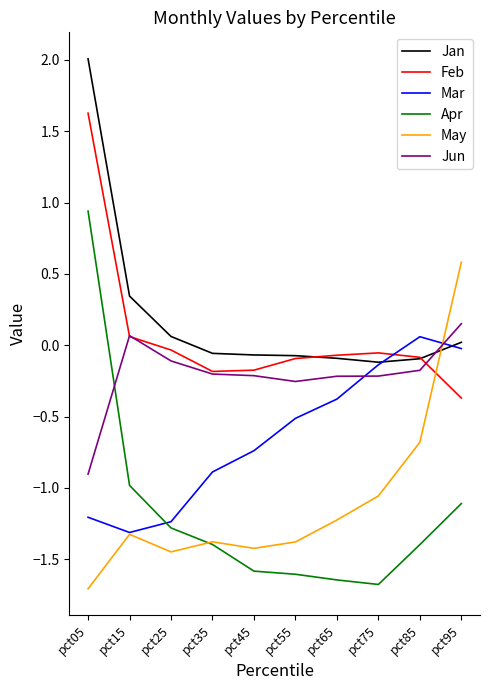

What is the difference between the Jun values at pct25 and pct45?

0.1